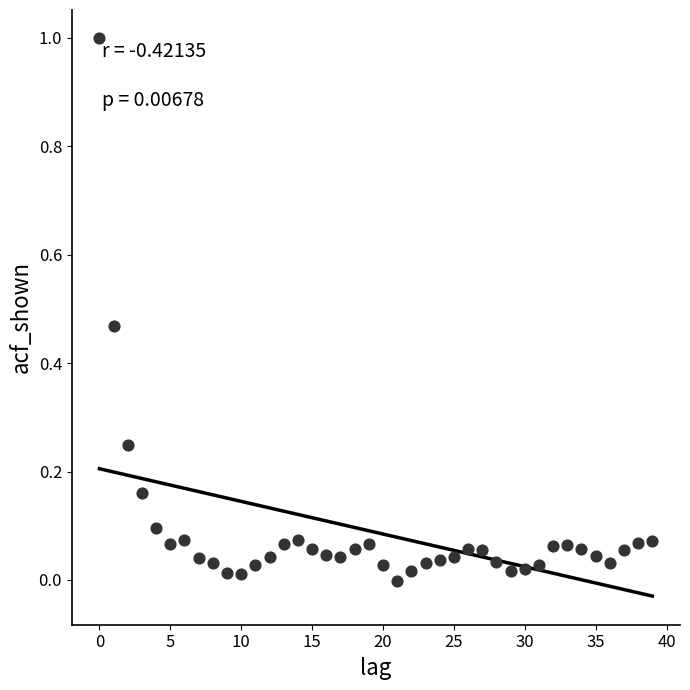

What is the range of Y values (max minus min)?

1.0